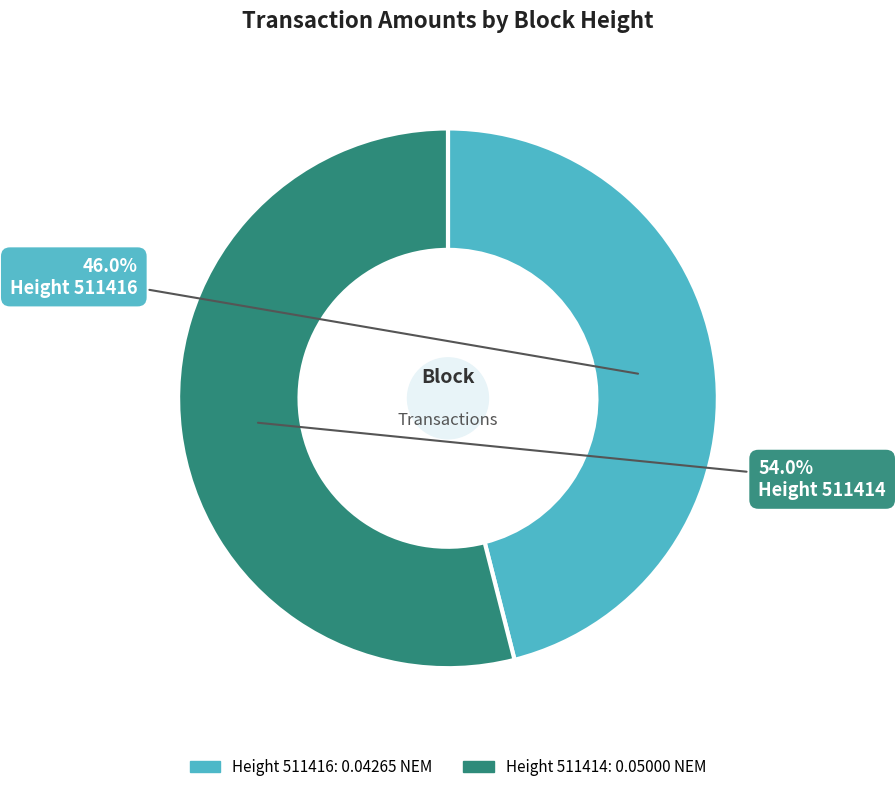

Does any single category account for the majority?

Yes